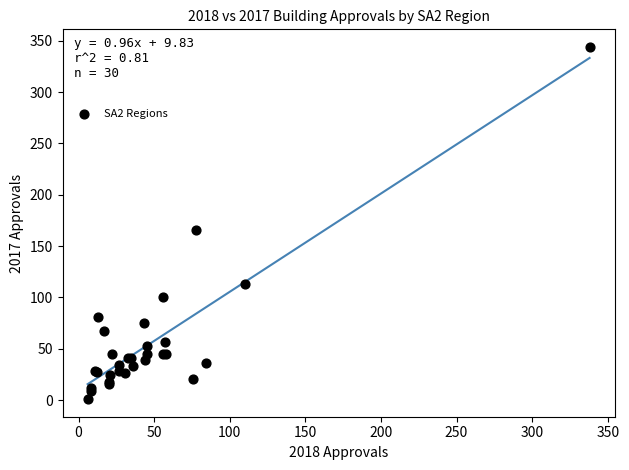

What Y value in the scatter plot is closest to 172?

166